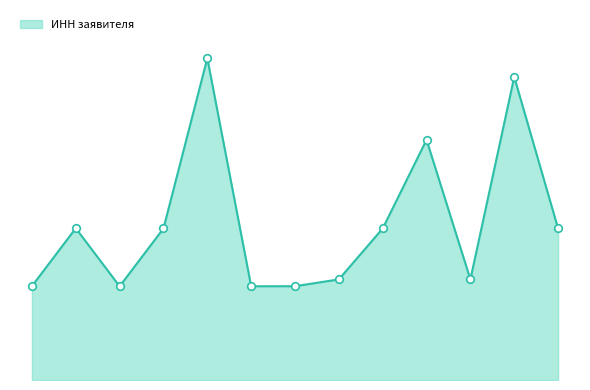

Is this an area chart (filled region under the line)?

Yes